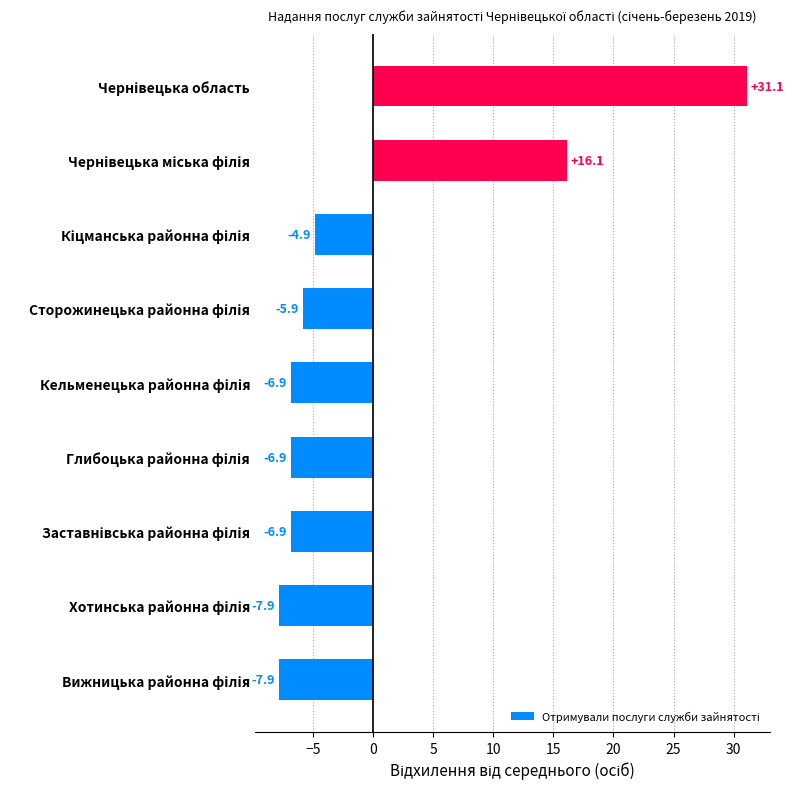

How many series are shown in this chart?

1